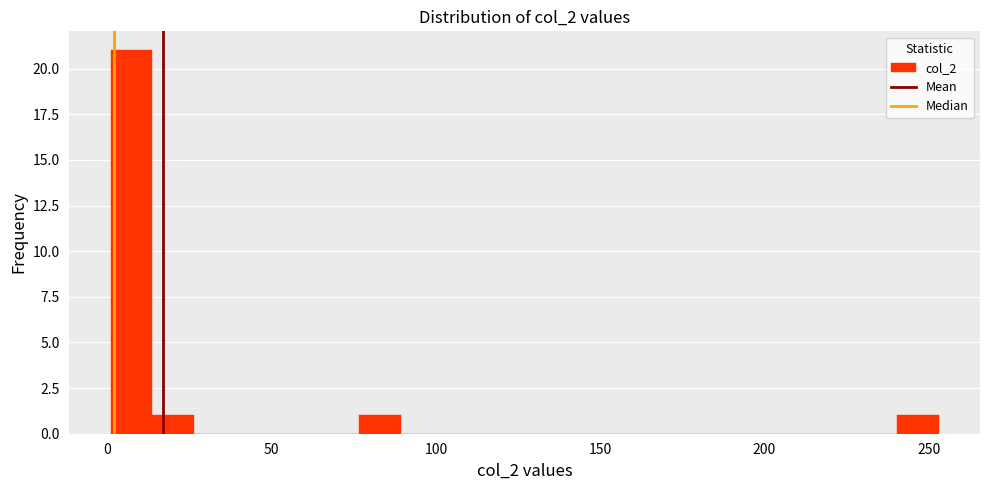

Read against the x-axis, roughly where is the centre of the tallest bar?

5